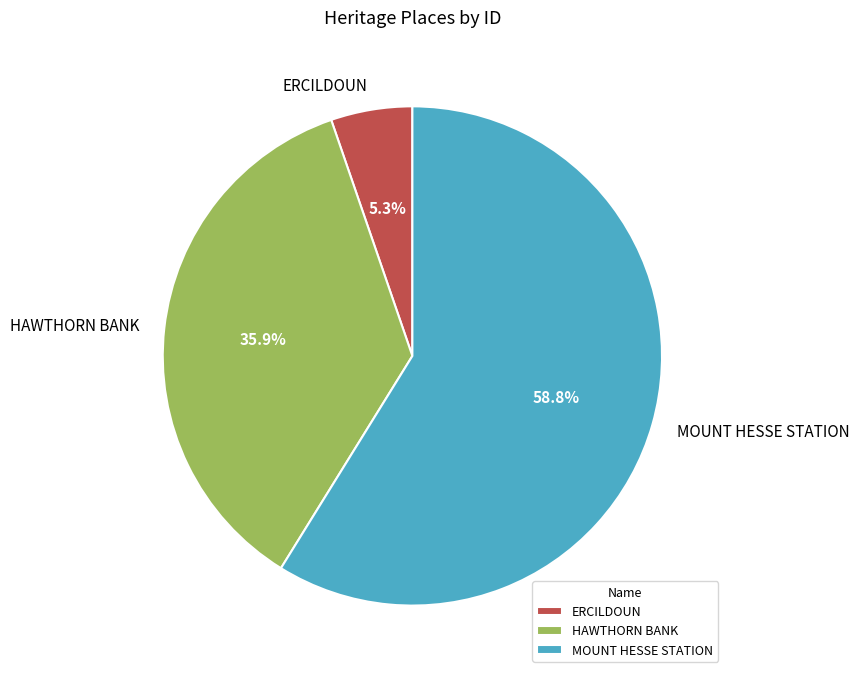

To the nearest percent, what percentage of the pie is HAWTHORN BANK?

36%